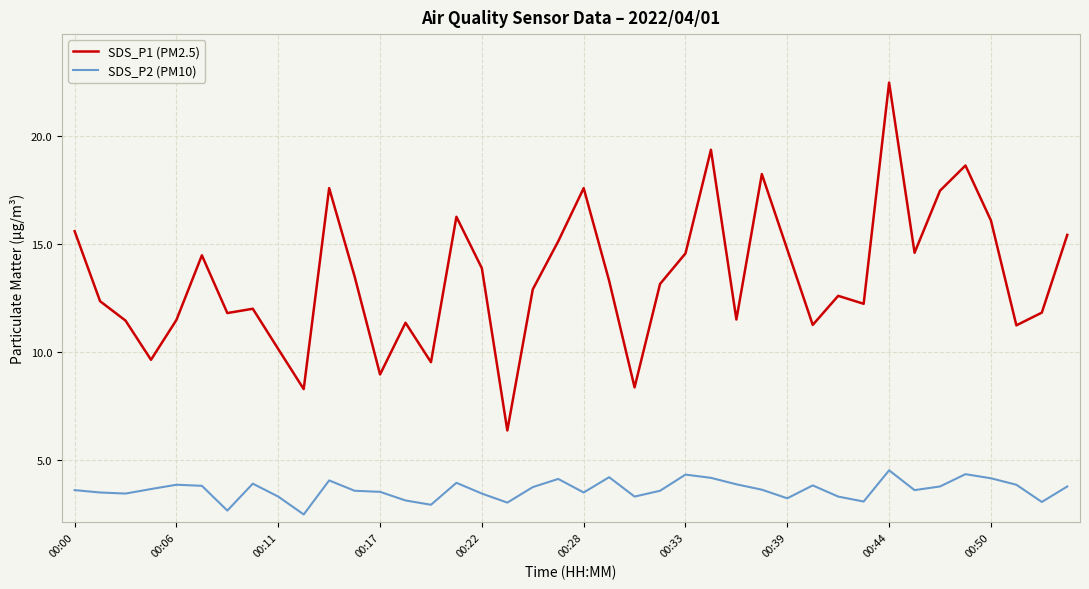

Which series has the largest range (max minus min)?

SDS_P1 (PM2.5)